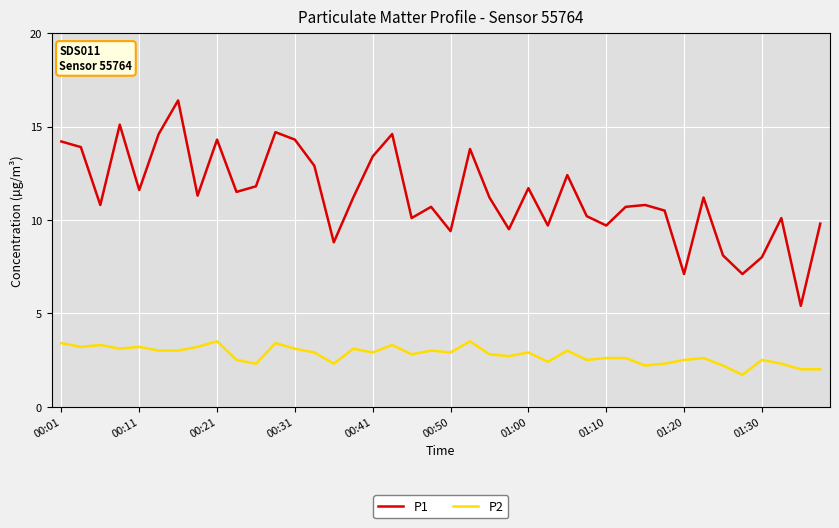

What is the maximum value shown in the chart?

16.4